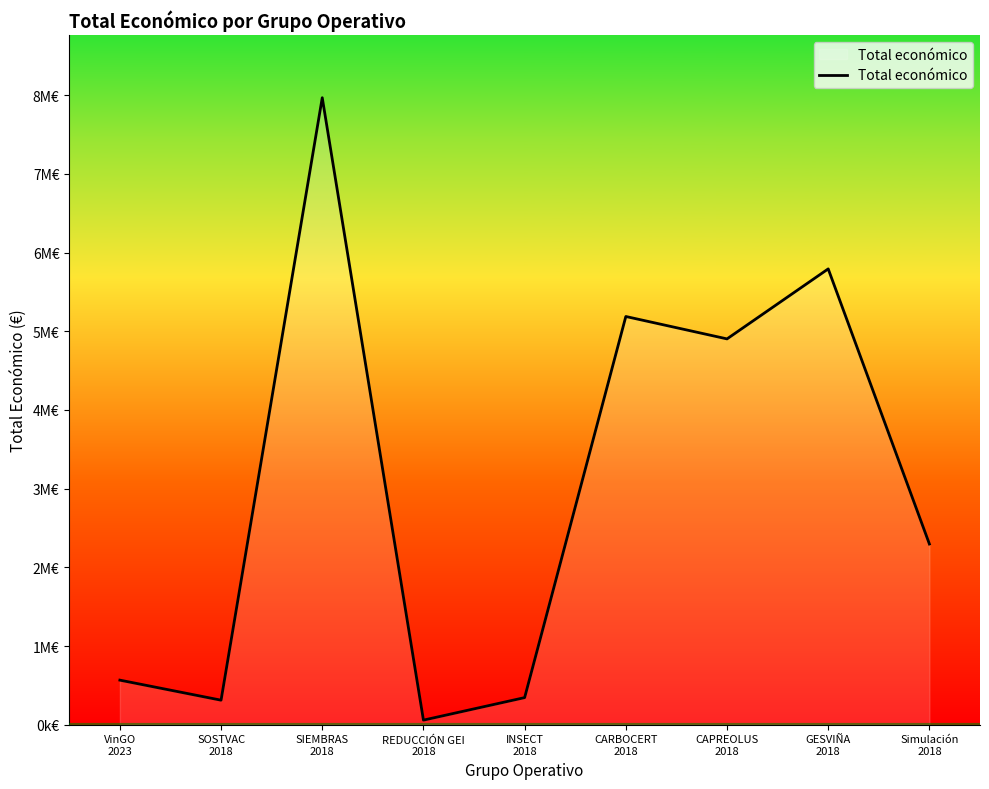

How many interior local peaks (higher than both neighbors) does the data have?

3